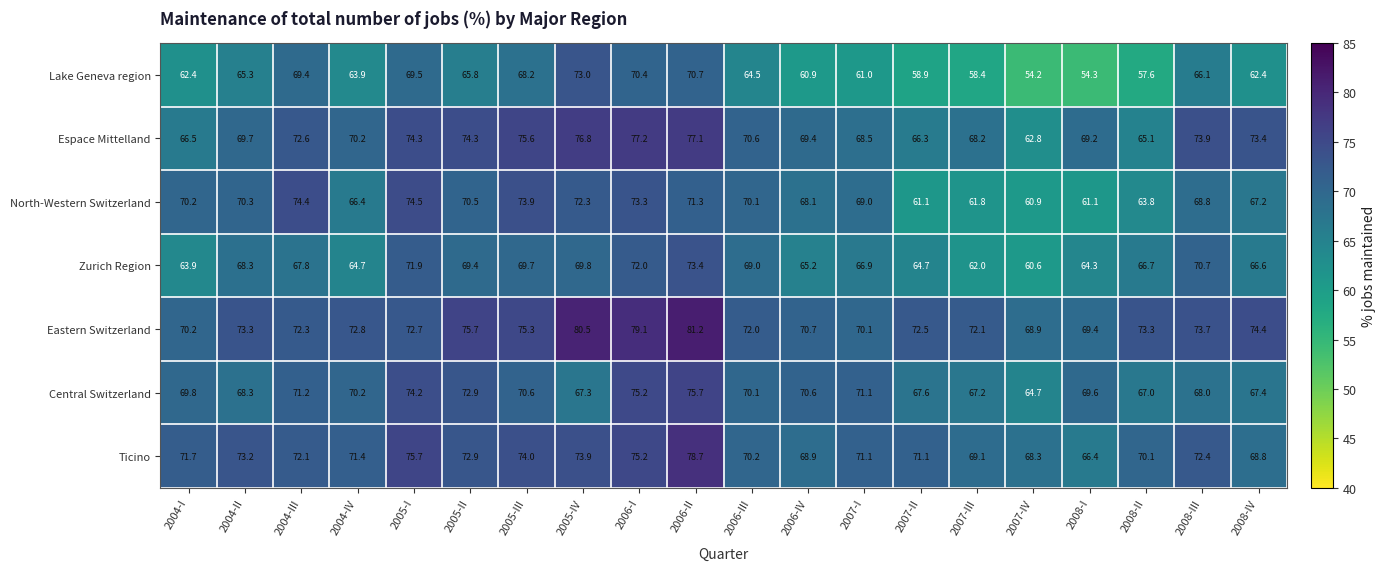

Which category has the lowest value in the Eastern Switzerland series?

2007-IV